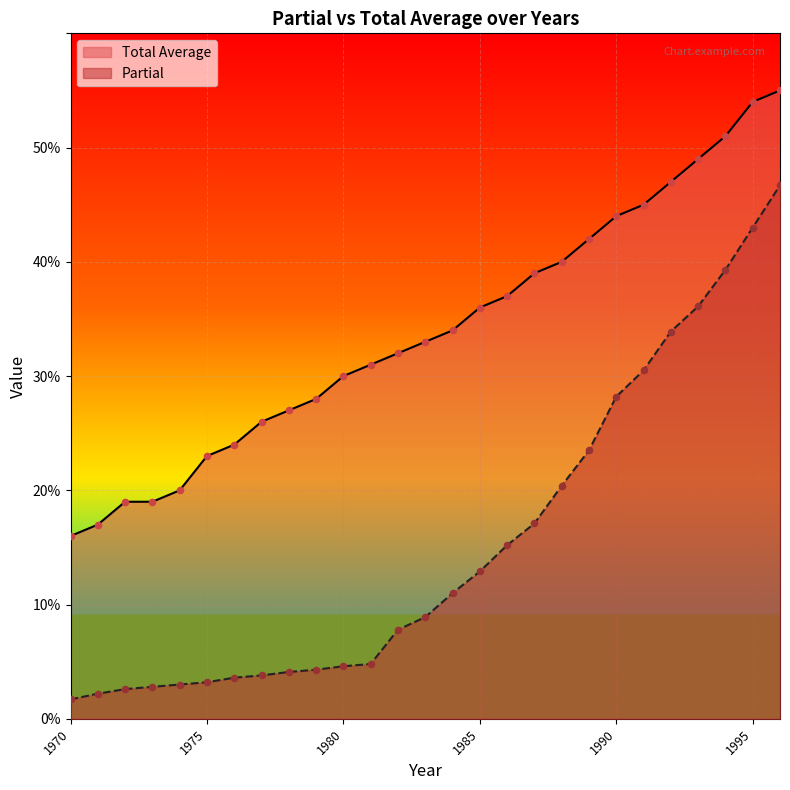

Which series has the widest spread of Y values?

Partial